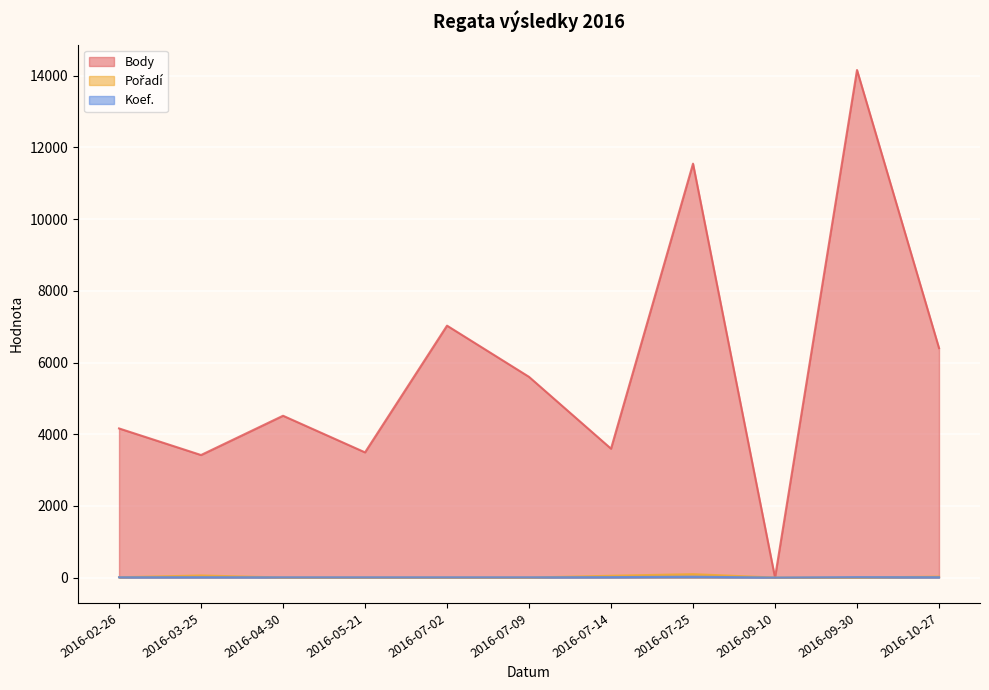

What is the label of the 3rd point from the left?

2016-04-30